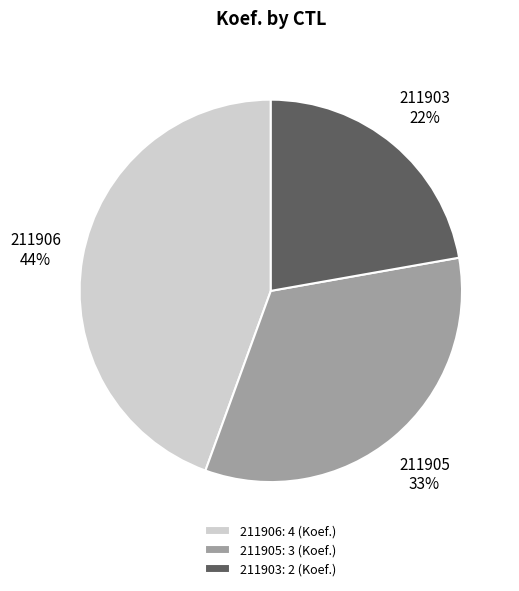

What is the smallest slice in the pie chart?

211903